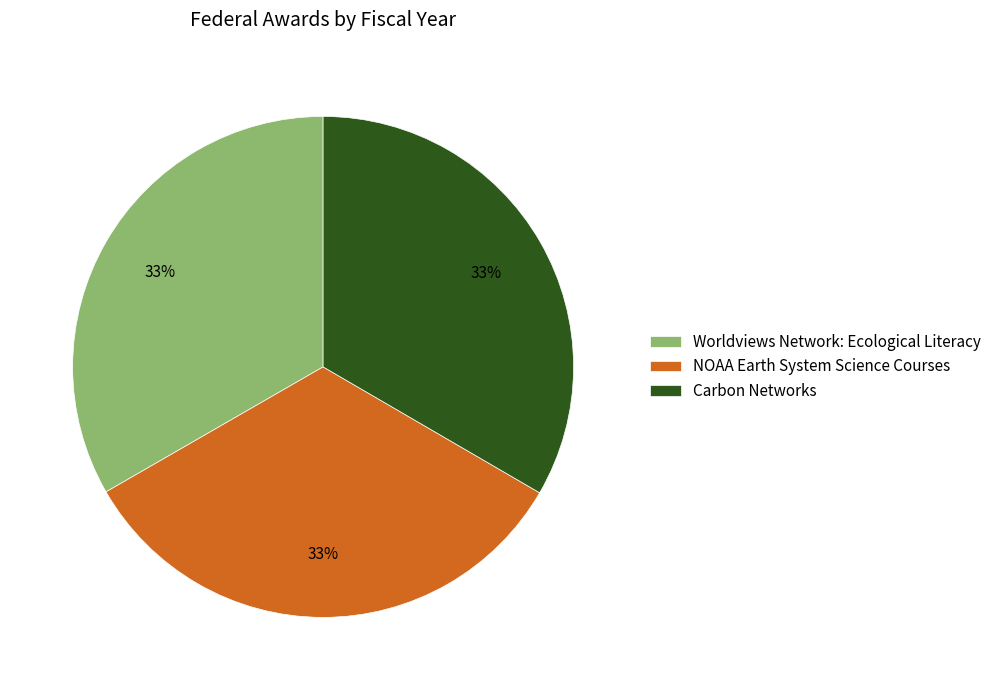

To the nearest percent, what is the combined percentage of Worldviews Network: Ecological Literacy and NOAA Earth System Science Courses?

67%